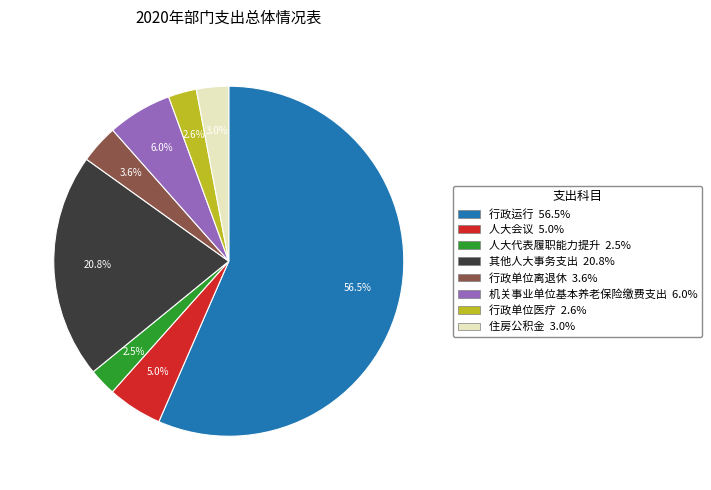

Combined, do 人大代表履职能力提升 2.5% and 行政单位医疗 2.6% account for over 50%?

No